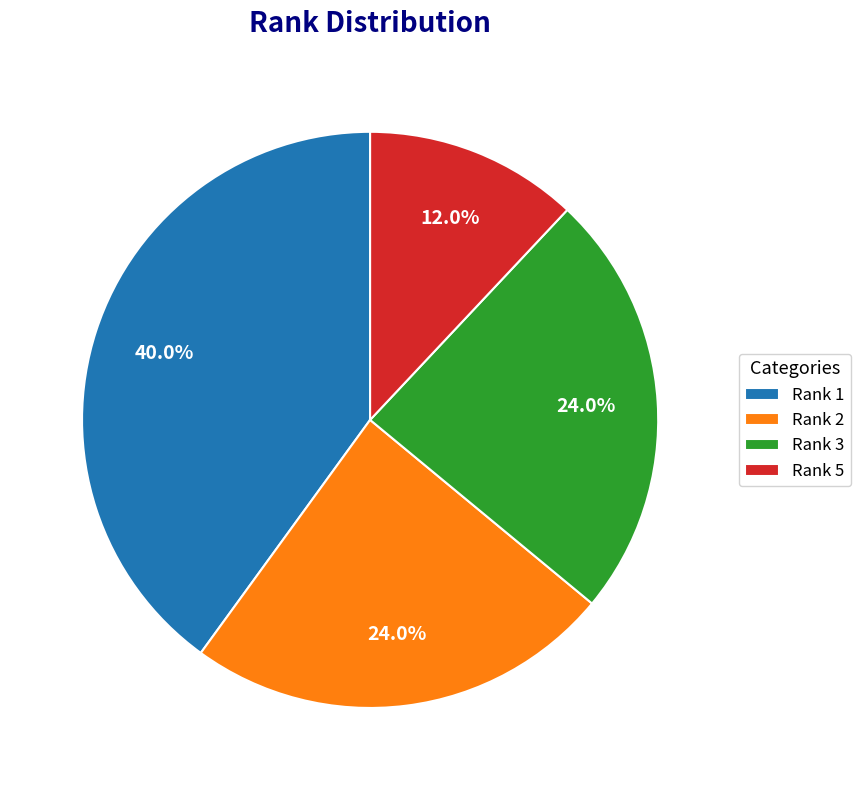

Which has a higher value, Rank 1 or Rank 3?

Rank 1